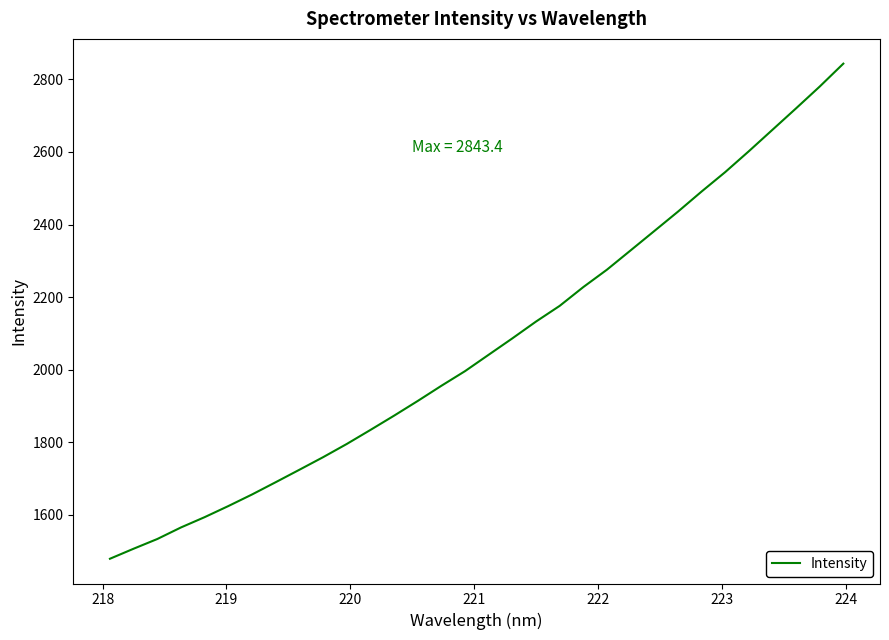

What is the minimum value shown in the chart?

1478.7